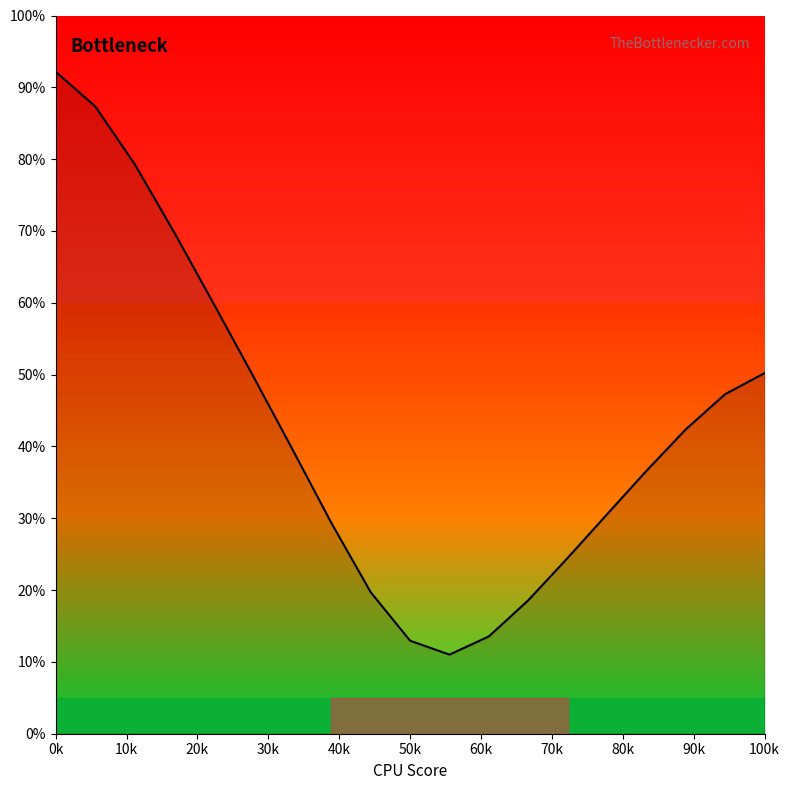

What is the minimum value shown in the chart?

11.0